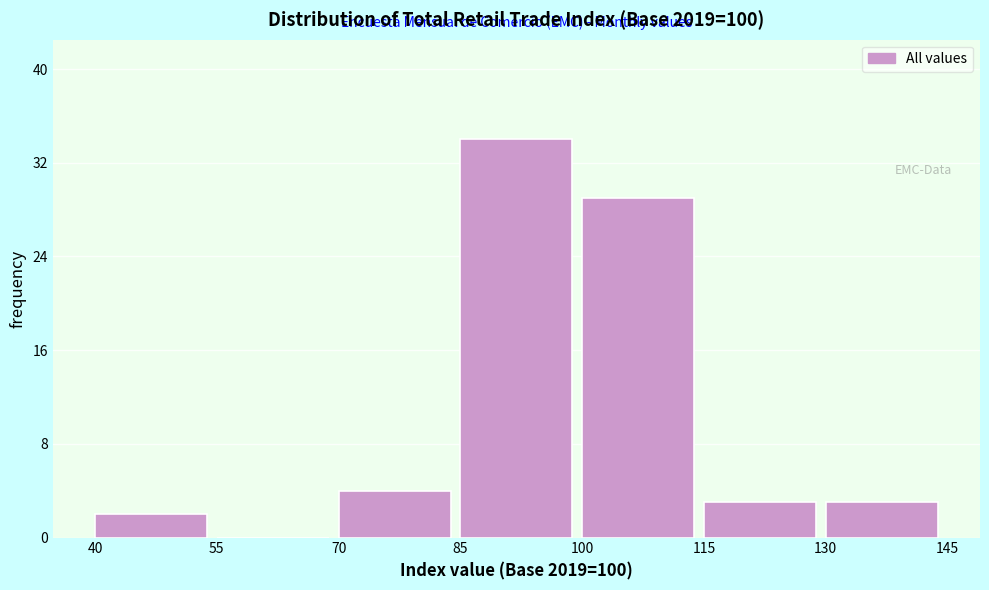

Reading left to right, list every bar in this chart as the range it spans on the x-axis followed by its height. The values are not printed on the chart, so give them approximately, as read against the axis.

40 to 55: 2
55 to 70: 0
70 to 85: 4
85 to 100: 34
100 to 115: 29
115 to 130: 3
130 to 145: 3